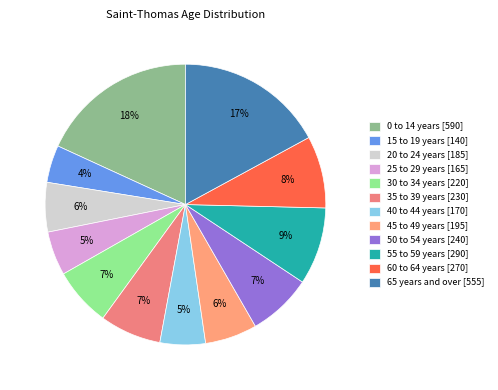

True or false: 40 to 44 years accounts for 5% of the total.

True